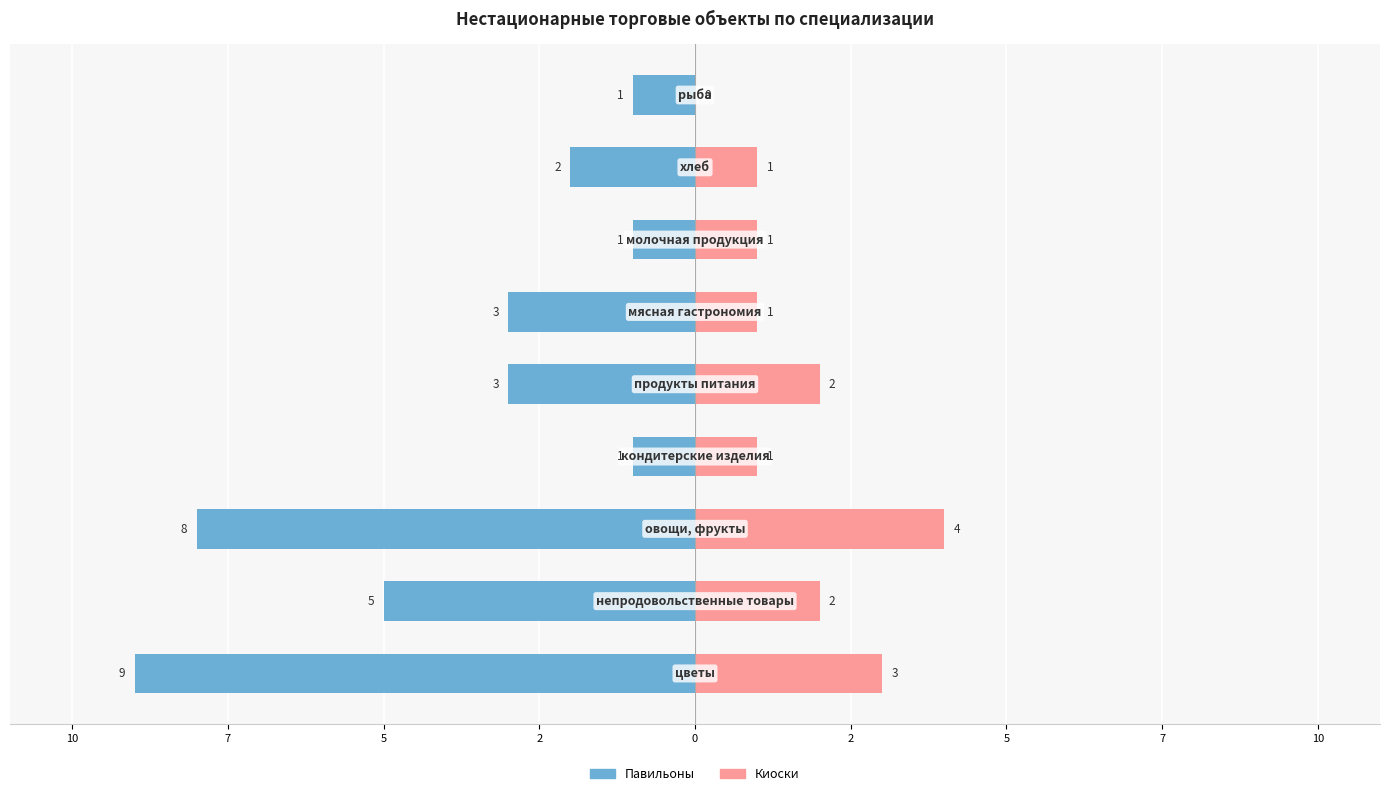

Reading left to right, transcribe all the data shown in this chart.

Павильоны: -9	-5	-8	-1	-3	-3	-1	-2	-1
Киоски: 3	2	4	1	2	1	1	1	0